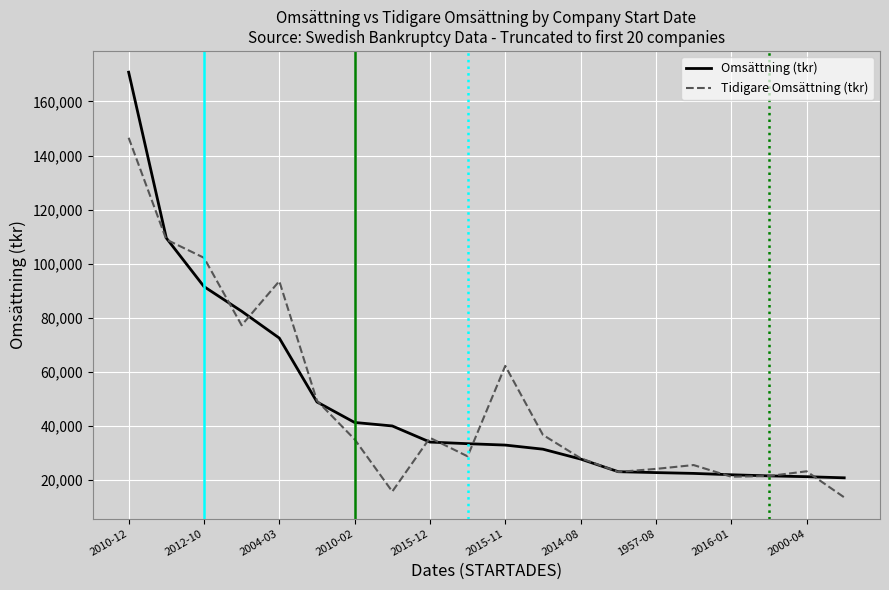

Rank the series by their maximum value, from highest to lowest.

Omsättning (tkr), Tidigare Omsättning (tkr)